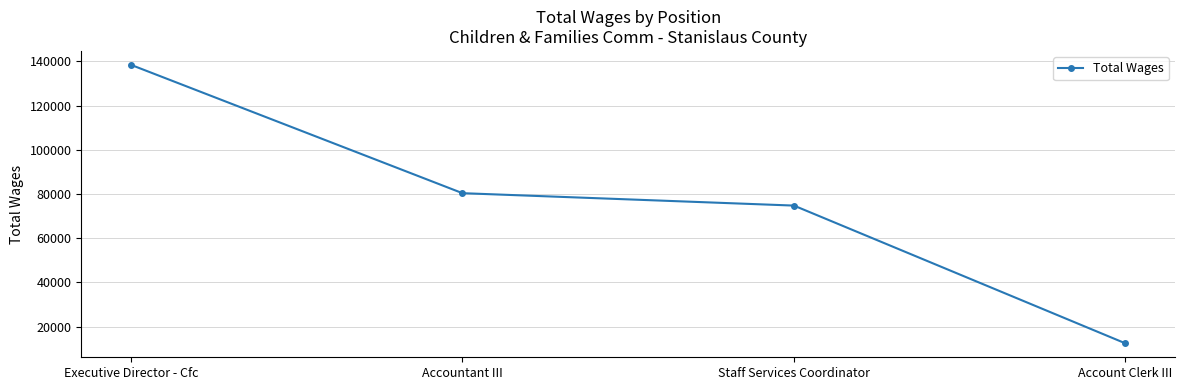

What is the change in value from Accountant III to Account Clerk III?

-67931